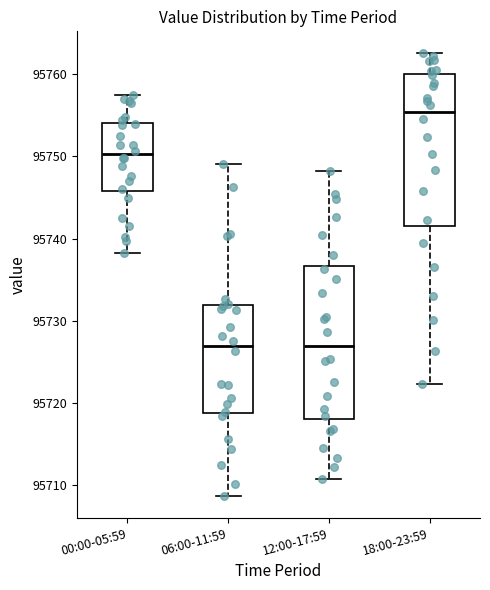

Which box has the highest median line?

18:00-23:59